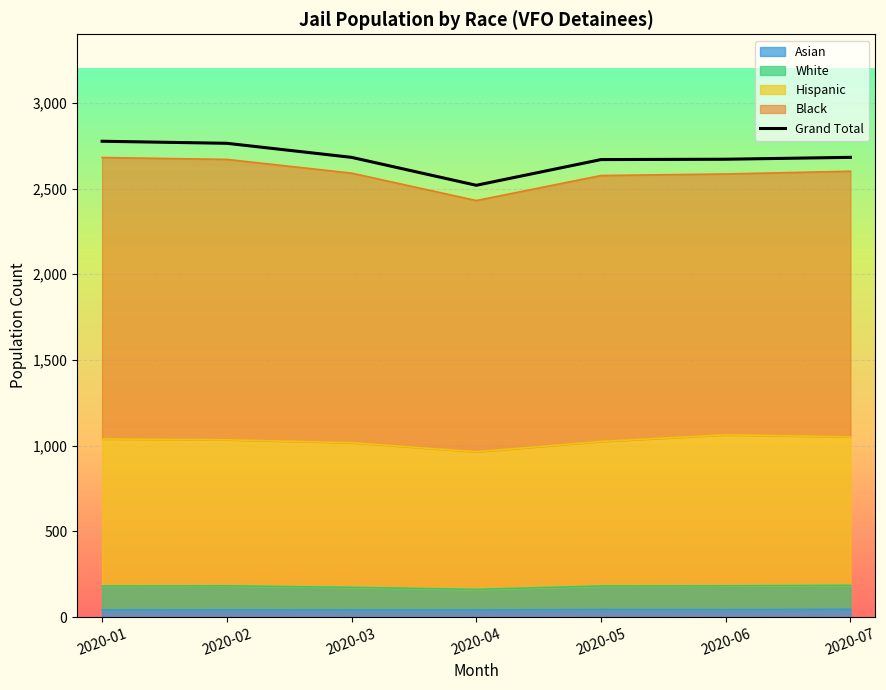

How many categories are shown in the chart?

7